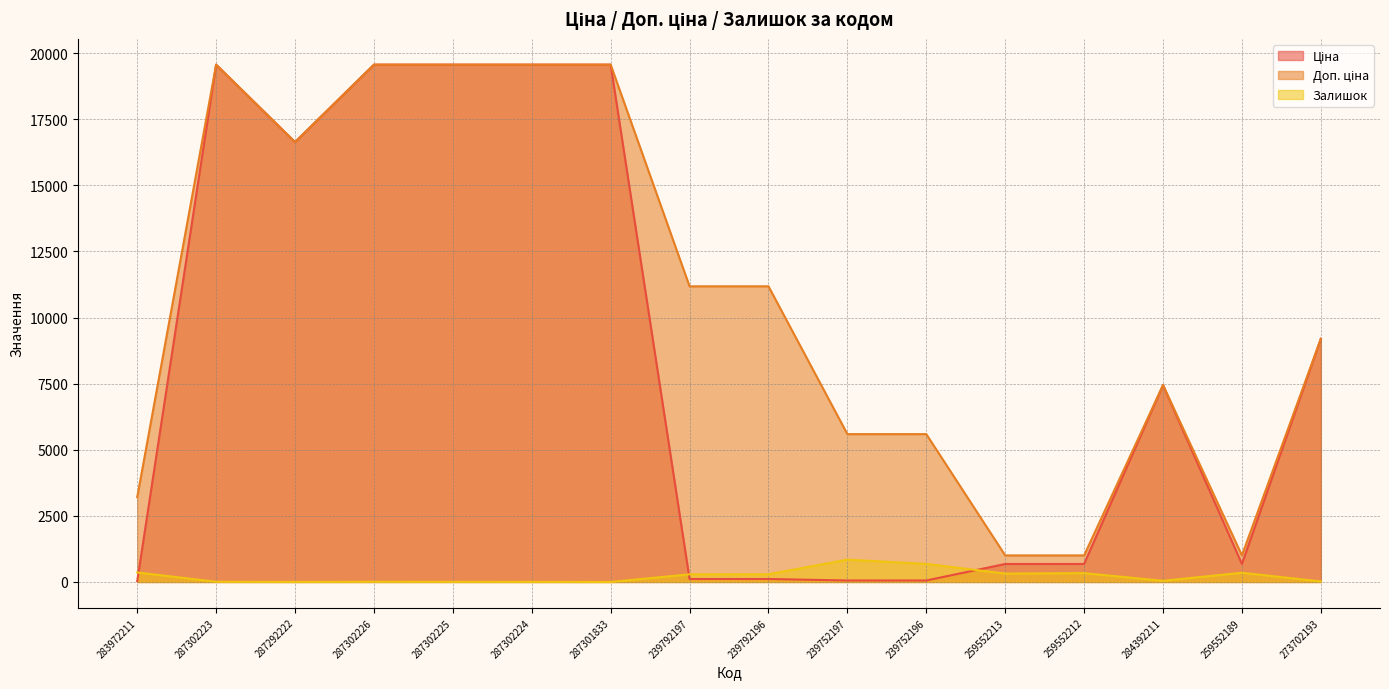

Rank the series by their maximum value, from lowest to highest.

Залишок, Ціна, Доп. ціна